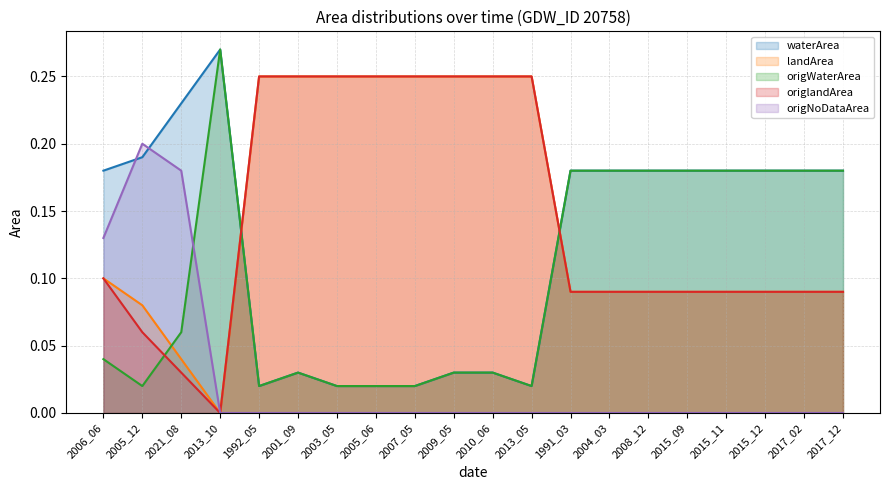

Which series has the largest total across all categories?

landArea